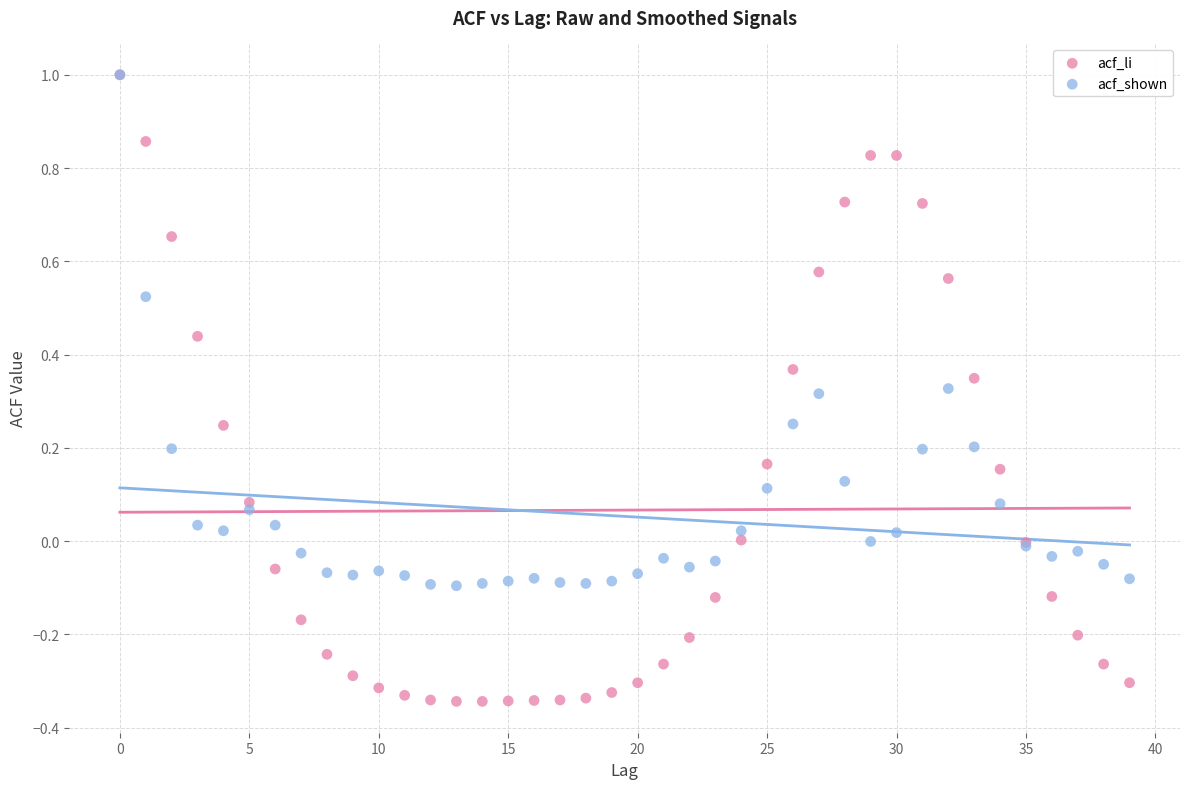

Which series has the widest spread of Y values?

acf_li